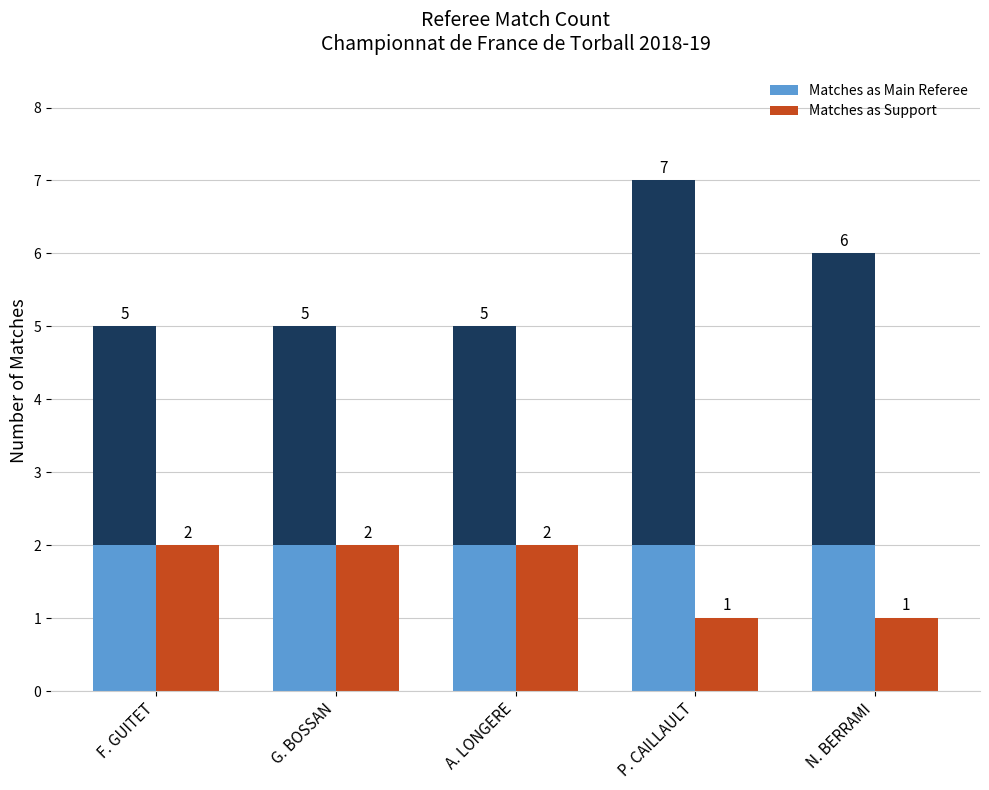

What is the maximum value for Matches as Support?

2